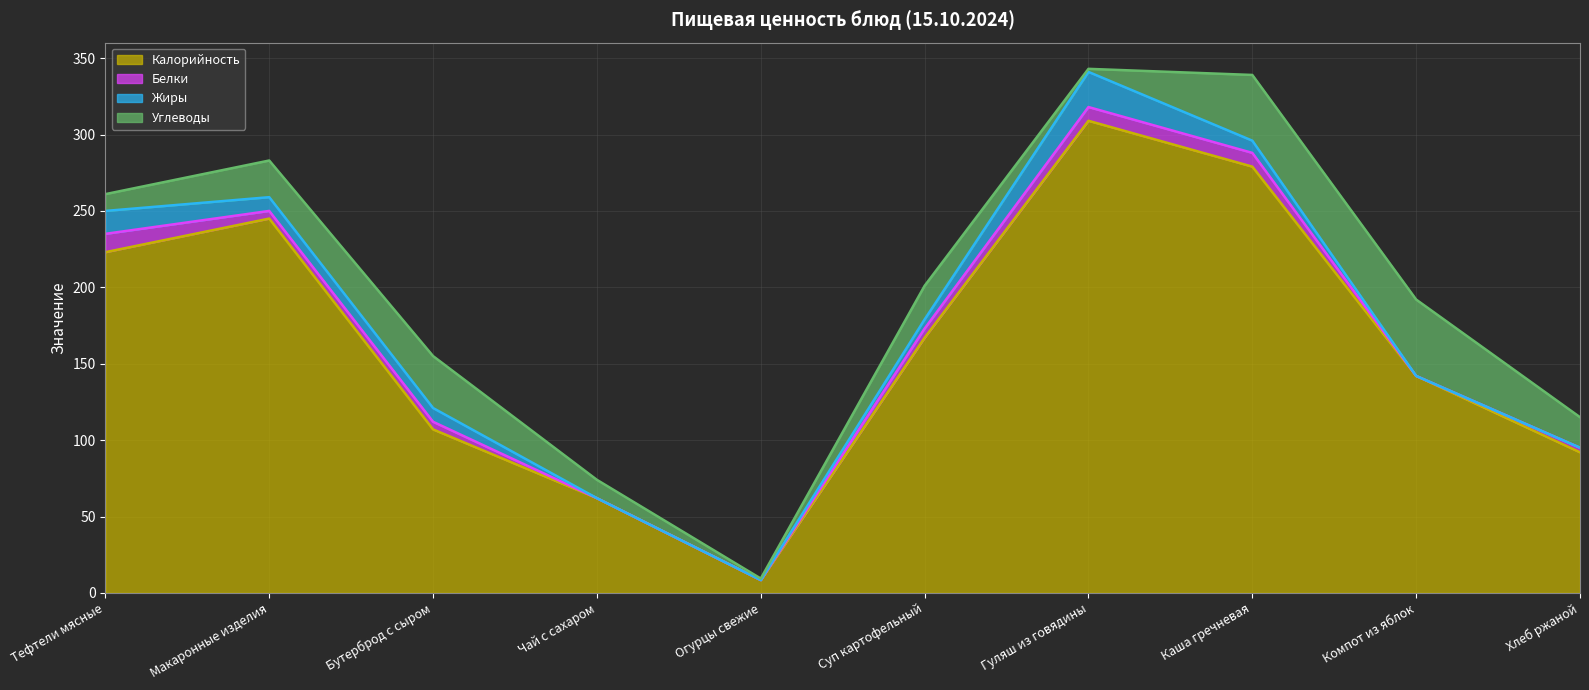

Does the chart display data point markers on the line(s)?

No